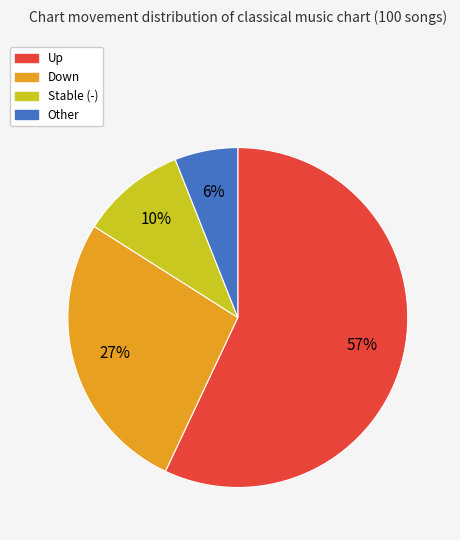

Is there a majority slice in this chart?

Yes